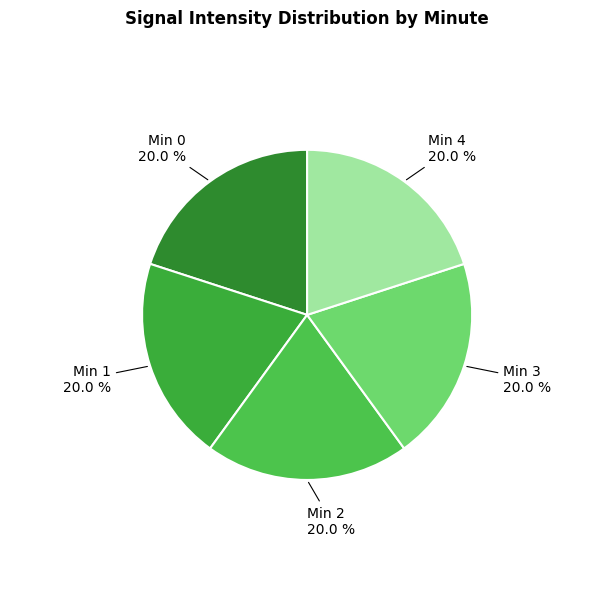

Which slice is the largest?

minute 1